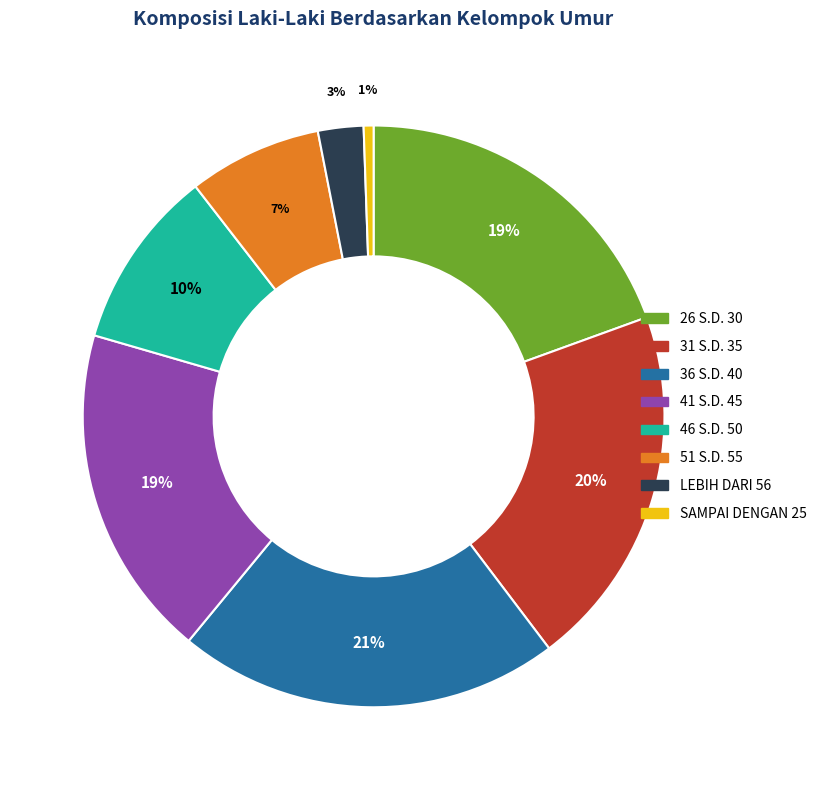

Between 46 S.D. 50 and 36 S.D. 40, which is larger?

36 S.D. 40